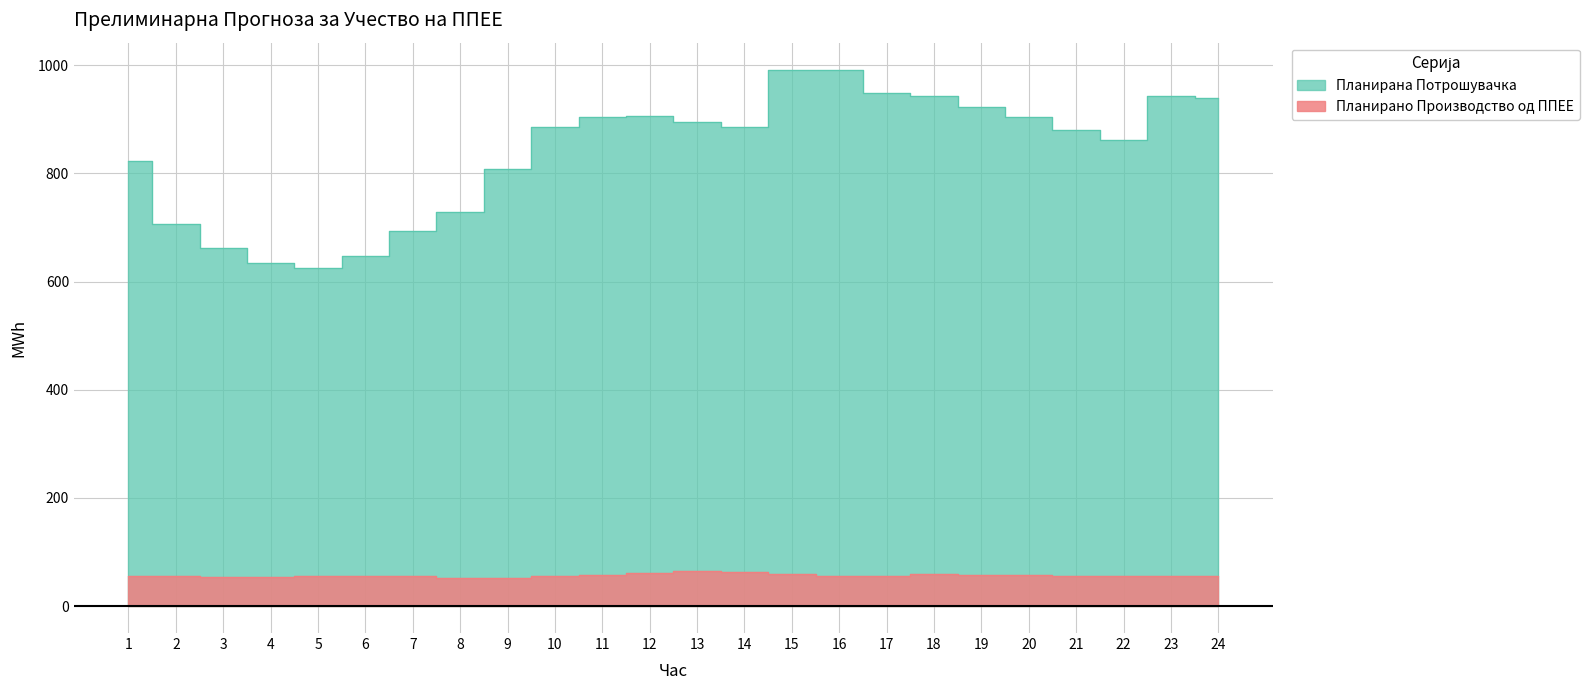

Which has a higher value, 4 or 16?

16